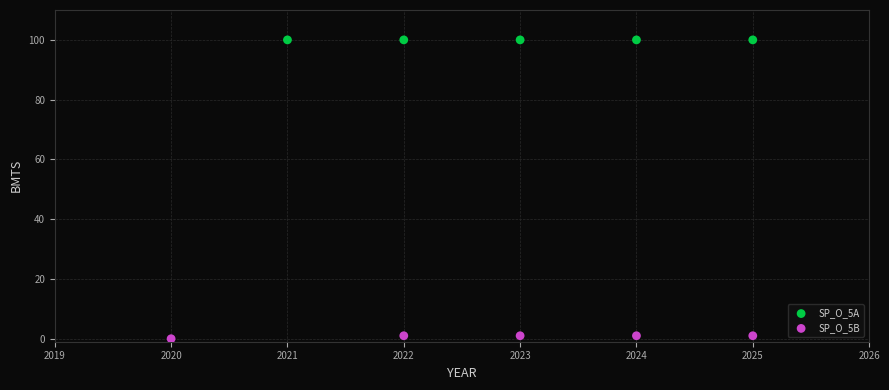

What are all the series names shown in the legend?

SP_O_5A, SP_O_5B